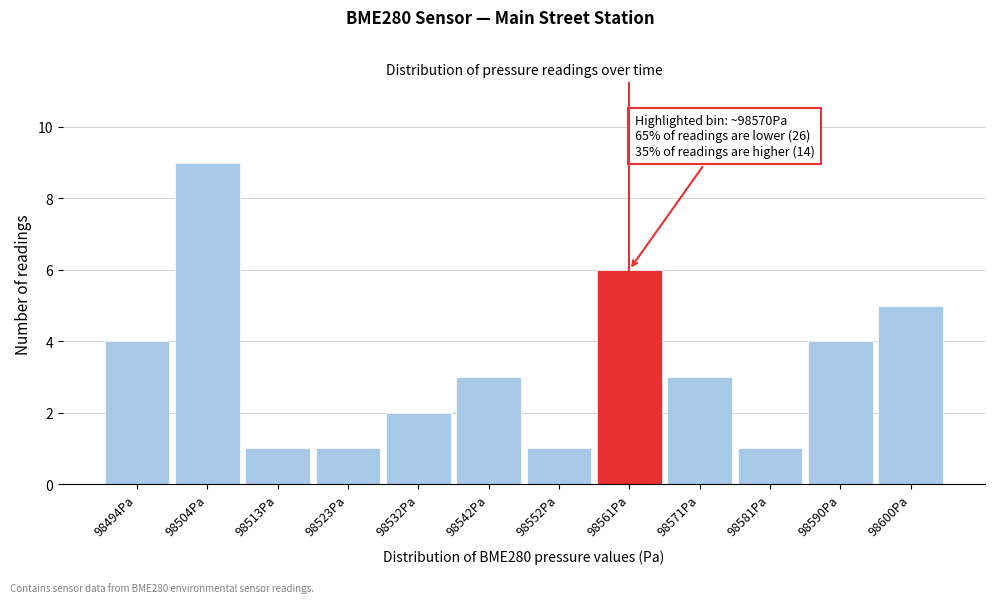

Reading left to right, extract all data points from this chart.

98494Pa=4	98504Pa=9	98513Pa=1	98523Pa=1	98532Pa=2	98542Pa=3	98552Pa=1	98561Pa=6	98571Pa=3	98581Pa=1	98590Pa=4	98600Pa=5